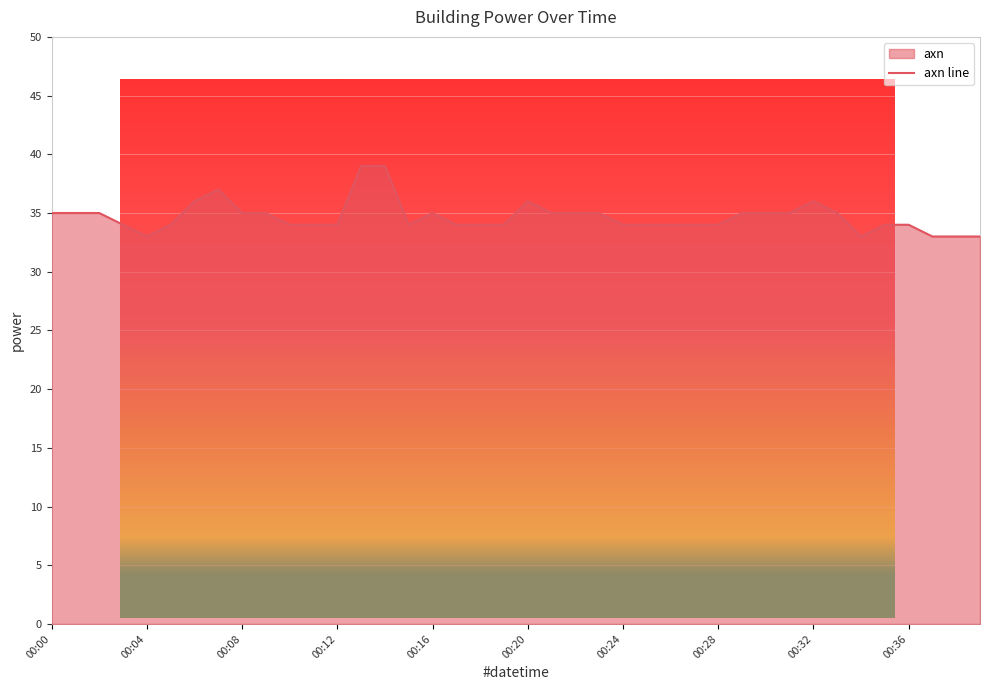

How many points are lower than both their immediate neighbors (excluding endpoints)?

3